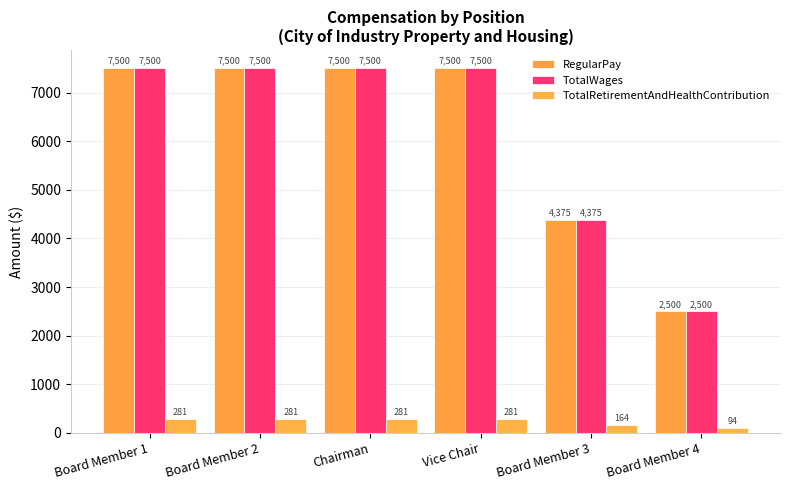

Between Vice Chair and Board Member 3, which series saw the biggest shift?

RegularPay